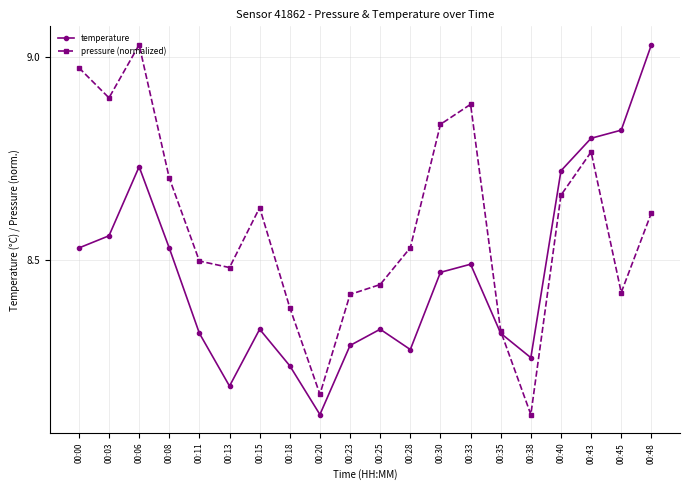

Does the chart have visible grid lines?

Yes